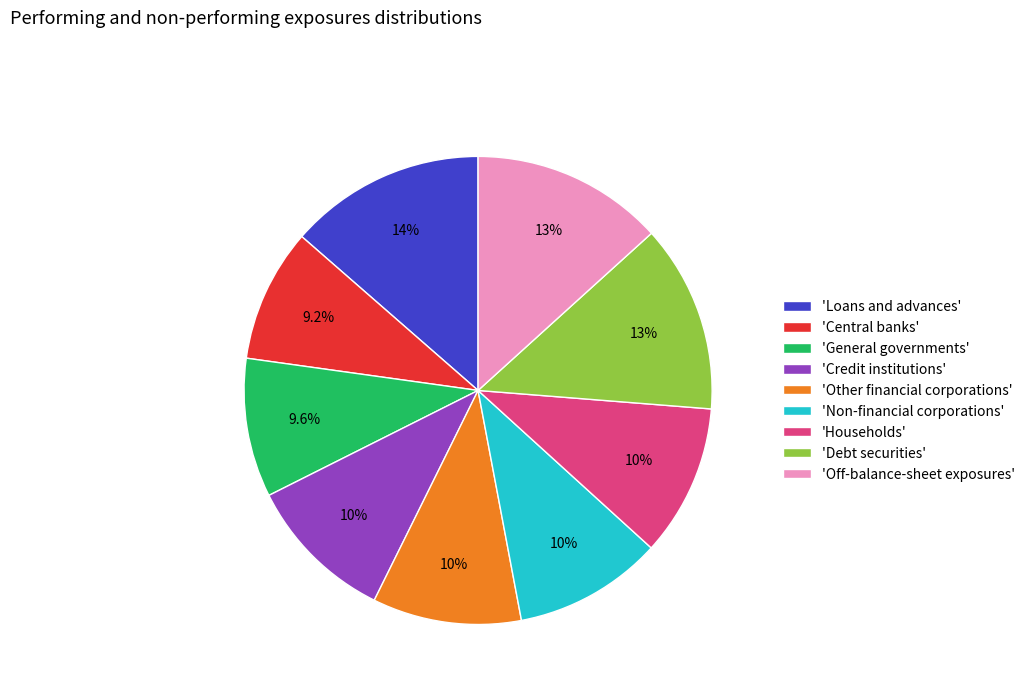

Is 'Credit institutions' the majority of the pie?

No